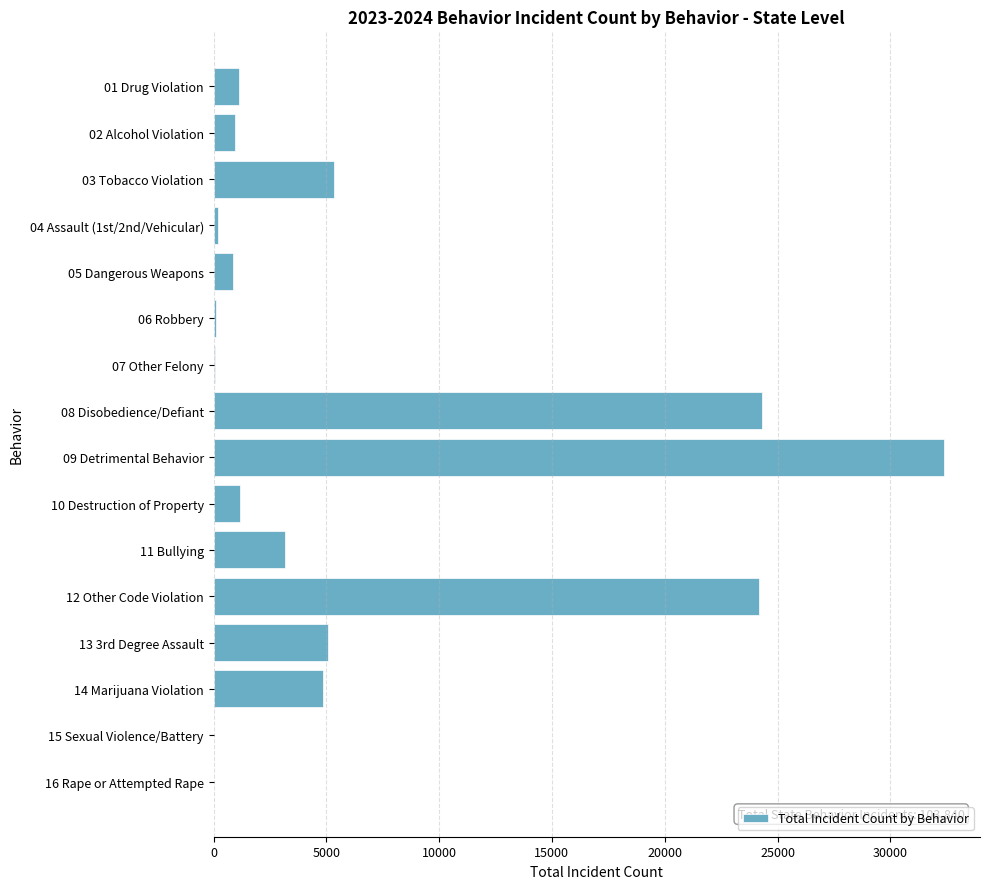

What is the change in value from 02 Alcohol Violation to 11 Bullying?

+2249